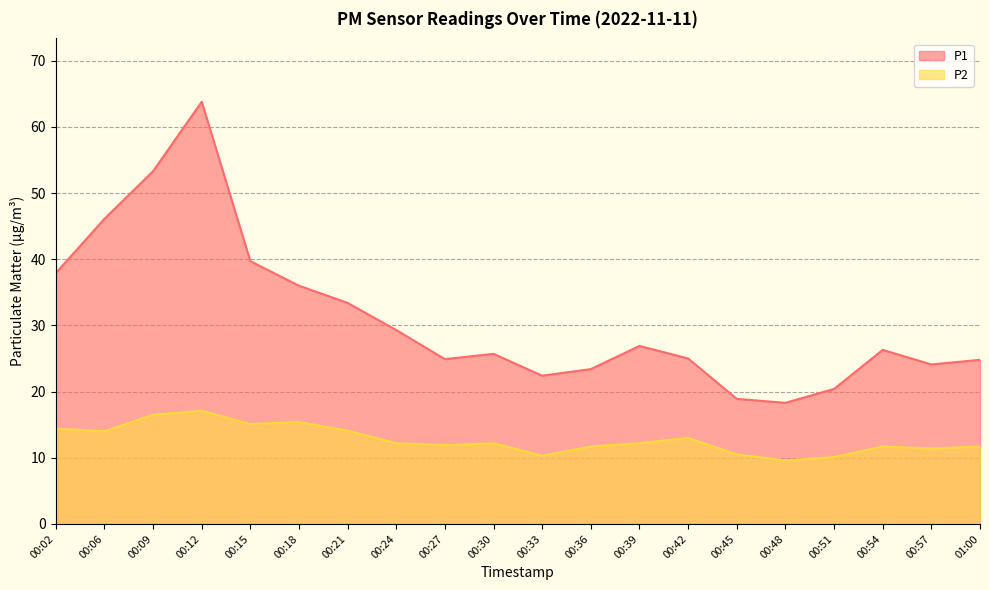

Reading right to left, what are all the values shown in this chart?

P1: 01:00=24.8	00:57=24.1	00:54=26.3	00:51=20.4	00:48=18.3	00:45=18.9	00:42=25.0	00:39=26.9	00:36=23.4	00:33=22.4	00:30=25.7	00:27=24.9	00:24=29.3	00:21=33.4	00:18=36.0	00:15=39.7	00:12=63.8	00:09=53.3	00:06=46.1	00:02=37.9
P2: 01:00=11.7	00:57=11.4	00:54=11.7	00:51=10.1	00:48=9.6	00:45=10.5	00:42=13.0	00:39=12.2	00:36=11.7	00:33=10.3	00:30=12.2	00:27=11.9	00:24=12.2	00:21=14.1	00:18=15.4	00:15=15.1	00:12=17.1	00:09=16.5	00:06=14.0	00:02=14.4